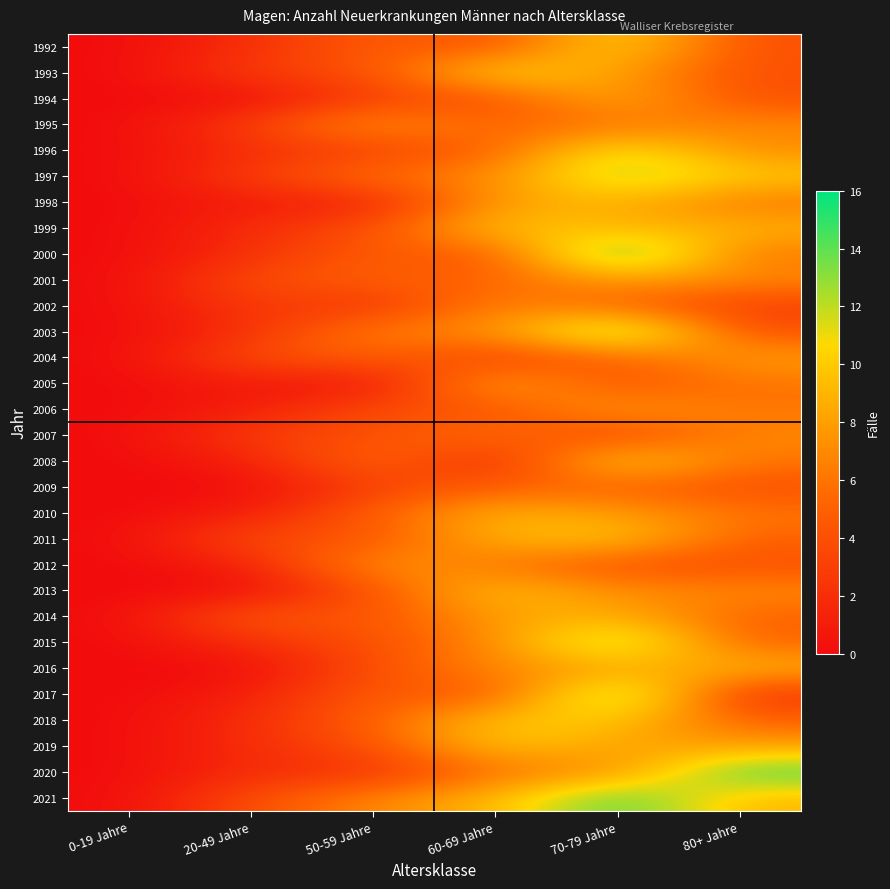

Reading right to left, extract all data points from this chart.

1992: 80+ Jahre=4	70-79 Jahre=11	60-69 Jahre=4	50-59 Jahre=5	20-49 Jahre=2	0-19 Jahre=0
1993: 80+ Jahre=4	70-79 Jahre=8	60-69 Jahre=11	50-59 Jahre=4	20-49 Jahre=3	0-19 Jahre=0
1994: 80+ Jahre=4	70-79 Jahre=9	60-69 Jahre=4	50-59 Jahre=3	20-49 Jahre=0	0-19 Jahre=0
1995: 80+ Jahre=7	70-79 Jahre=6	60-69 Jahre=5	50-59 Jahre=8	20-49 Jahre=3	0-19 Jahre=0
1996: 80+ Jahre=7	70-79 Jahre=12	60-69 Jahre=5	50-59 Jahre=3	20-49 Jahre=2	0-19 Jahre=0
1997: 80+ Jahre=10	70-79 Jahre=13	60-69 Jahre=7	50-59 Jahre=6	20-49 Jahre=3	0-19 Jahre=0
1998: 80+ Jahre=6	70-79 Jahre=9	60-69 Jahre=8	50-59 Jahre=1	20-49 Jahre=1	0-19 Jahre=0
1999: 80+ Jahre=9	70-79 Jahre=9	60-69 Jahre=10	50-59 Jahre=4	20-49 Jahre=2	0-19 Jahre=0
2000: 80+ Jahre=6	70-79 Jahre=16	60-69 Jahre=4	50-59 Jahre=5	20-49 Jahre=2	0-19 Jahre=0
2001: 80+ Jahre=7	70-79 Jahre=8	60-69 Jahre=5	50-59 Jahre=5	20-49 Jahre=4	0-19 Jahre=0
2002: 80+ Jahre=3	70-79 Jahre=5	60-69 Jahre=7	50-59 Jahre=2	20-49 Jahre=3	0-19 Jahre=0
2003: 80+ Jahre=4	70-79 Jahre=15	60-69 Jahre=7	50-59 Jahre=7	20-49 Jahre=2	0-19 Jahre=0
2004: 80+ Jahre=8	70-79 Jahre=5	60-69 Jahre=3	50-59 Jahre=5	20-49 Jahre=4	0-19 Jahre=0
2005: 80+ Jahre=6	70-79 Jahre=4	60-69 Jahre=9	50-59 Jahre=0	20-49 Jahre=1	0-19 Jahre=0
2006: 80+ Jahre=6	70-79 Jahre=8	60-69 Jahre=4	50-59 Jahre=4	20-49 Jahre=1	0-19 Jahre=0
2007: 80+ Jahre=7	70-79 Jahre=3	60-69 Jahre=6	50-59 Jahre=4	20-49 Jahre=3	0-19 Jahre=0
2008: 80+ Jahre=6	70-79 Jahre=11	60-69 Jahre=1	50-59 Jahre=6	20-49 Jahre=1	0-19 Jahre=0
2009: 80+ Jahre=4	70-79 Jahre=5	60-69 Jahre=5	50-59 Jahre=3	20-49 Jahre=0	0-19 Jahre=0
2010: 80+ Jahre=6	70-79 Jahre=8	60-69 Jahre=9	50-59 Jahre=5	20-49 Jahre=1	0-19 Jahre=0
2011: 80+ Jahre=5	70-79 Jahre=10	60-69 Jahre=9	50-59 Jahre=4	20-49 Jahre=4	0-19 Jahre=0
2012: 80+ Jahre=4	70-79 Jahre=4	60-69 Jahre=6	50-59 Jahre=8	20-49 Jahre=1	0-19 Jahre=0
2013: 80+ Jahre=7	70-79 Jahre=7	60-69 Jahre=10	50-59 Jahre=4	20-49 Jahre=0	0-19 Jahre=0
2014: 80+ Jahre=5	70-79 Jahre=9	60-69 Jahre=8	50-59 Jahre=4	20-49 Jahre=5	0-19 Jahre=0
2015: 80+ Jahre=5	70-79 Jahre=14	60-69 Jahre=7	50-59 Jahre=4	20-49 Jahre=2	0-19 Jahre=0
2016: 80+ Jahre=9	70-79 Jahre=8	60-69 Jahre=7	50-59 Jahre=4	20-49 Jahre=0	0-19 Jahre=0
2017: 80+ Jahre=2	70-79 Jahre=15	60-69 Jahre=4	50-59 Jahre=5	20-49 Jahre=1	0-19 Jahre=0
2018: 80+ Jahre=5	70-79 Jahre=10	60-69 Jahre=10	50-59 Jahre=5	20-49 Jahre=2	0-19 Jahre=0
2019: 80+ Jahre=8	70-79 Jahre=8	60-69 Jahre=10	50-59 Jahre=4	20-49 Jahre=2	0-19 Jahre=0
2020: 80+ Jahre=15	70-79 Jahre=7	60-69 Jahre=6	50-59 Jahre=2	20-49 Jahre=2	0-19 Jahre=0
2021: 80+ Jahre=9	70-79 Jahre=15	60-69 Jahre=9	50-59 Jahre=7	20-49 Jahre=4	0-19 Jahre=0